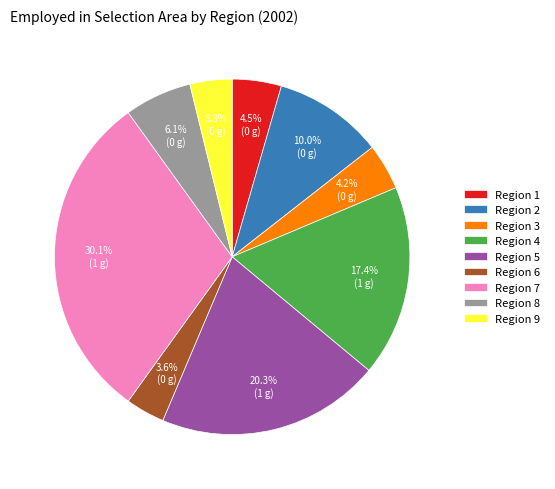

To the nearest percent, what is the difference between the Region 1 and Region 9 slice percentages?

1%